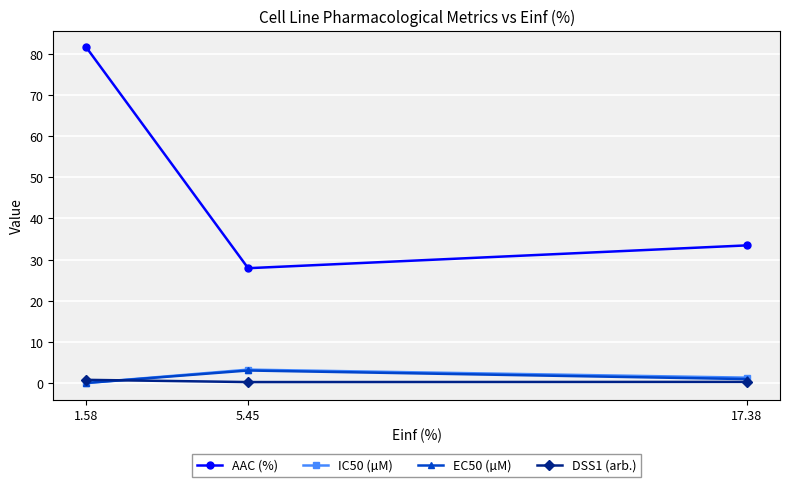

Which series has the largest range (max minus min)?

AAC (%)